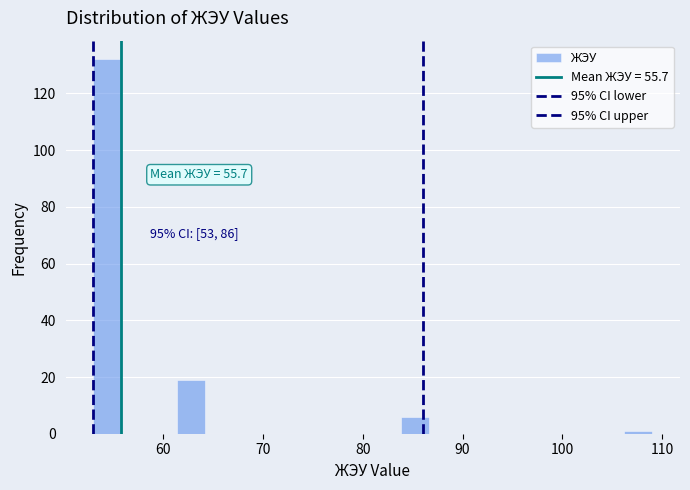

Around what value on the x-axis is the tallest bar? Give the approximate position of its centre, as read against the axis.

54